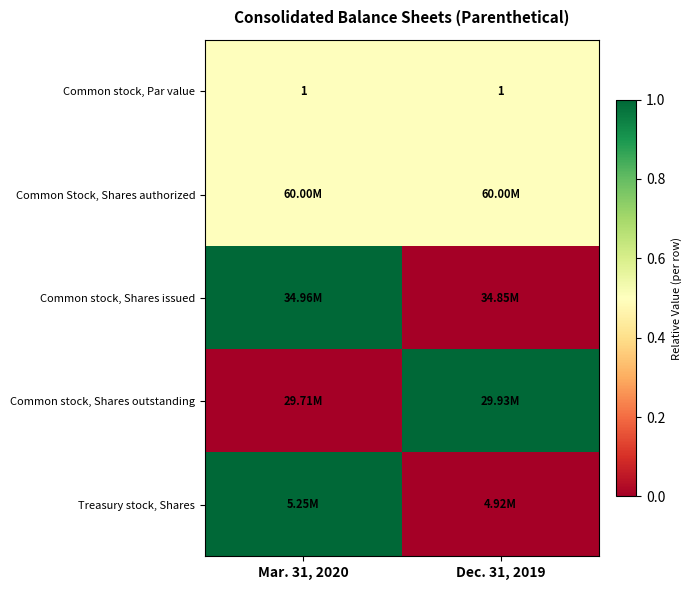

What is the average value of the Common stock, Par value series?

1.0